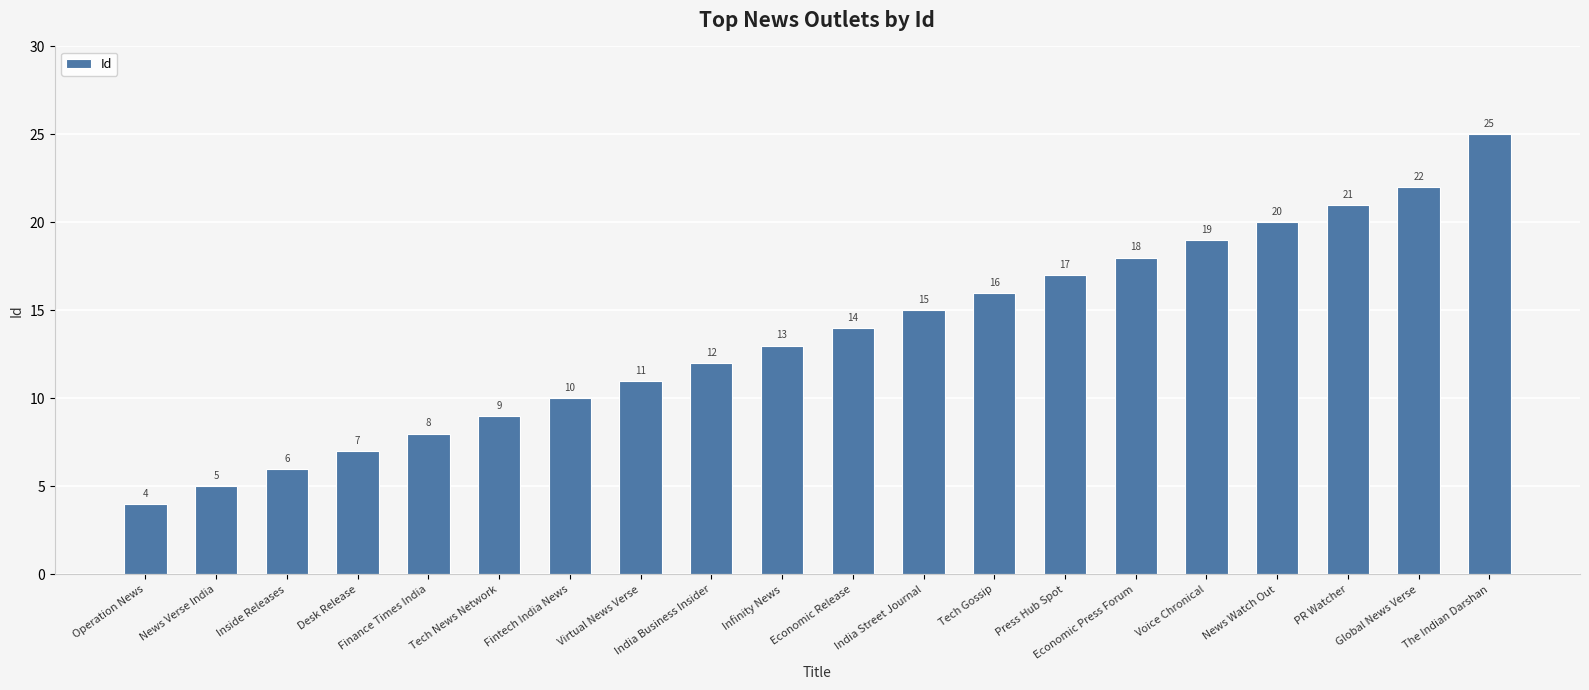

What position from the right is Tech Gossip?

8